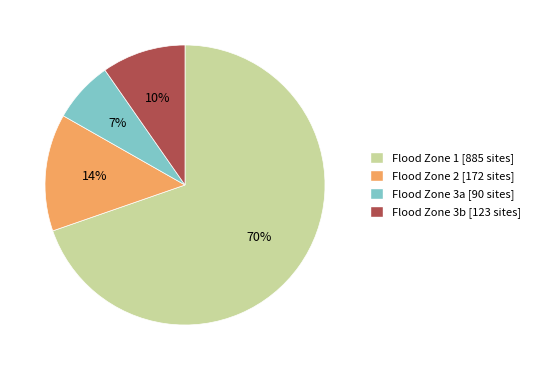

To the nearest percent, what is the average slice percentage?

25%